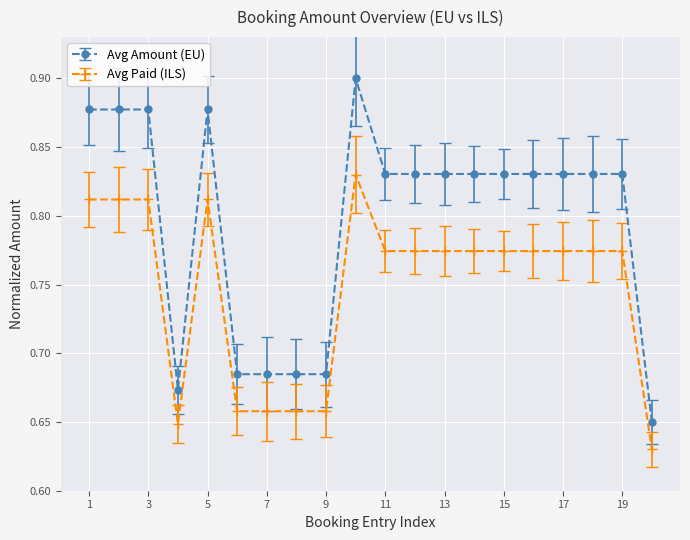

Which series has the largest total across all categories?

Avg Amount (EU)